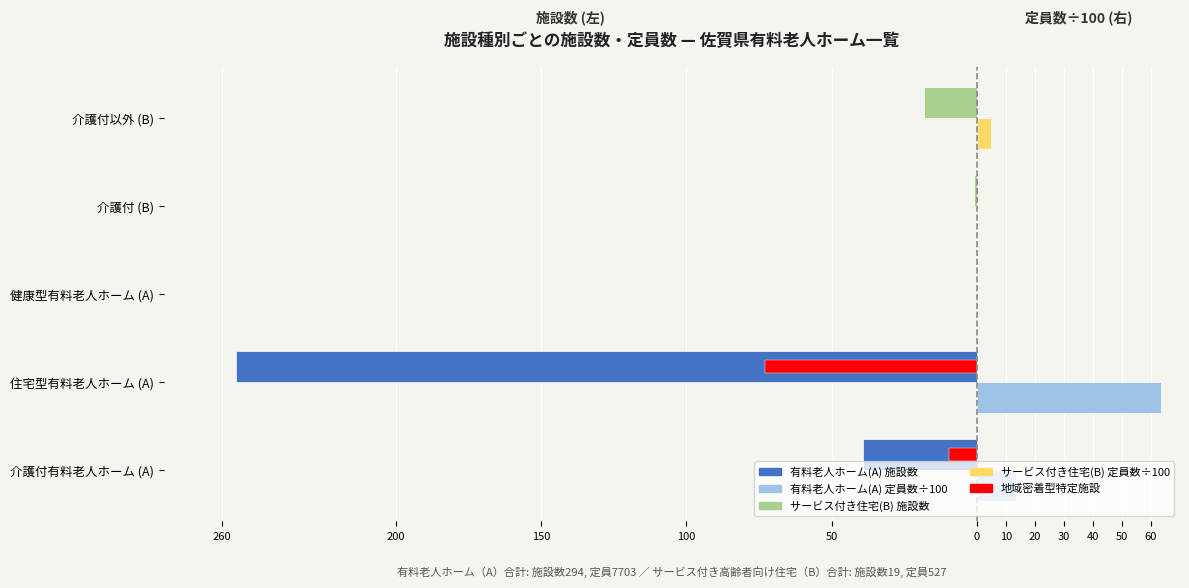

What is the average value of the 定員数 (÷100) series?

16.5